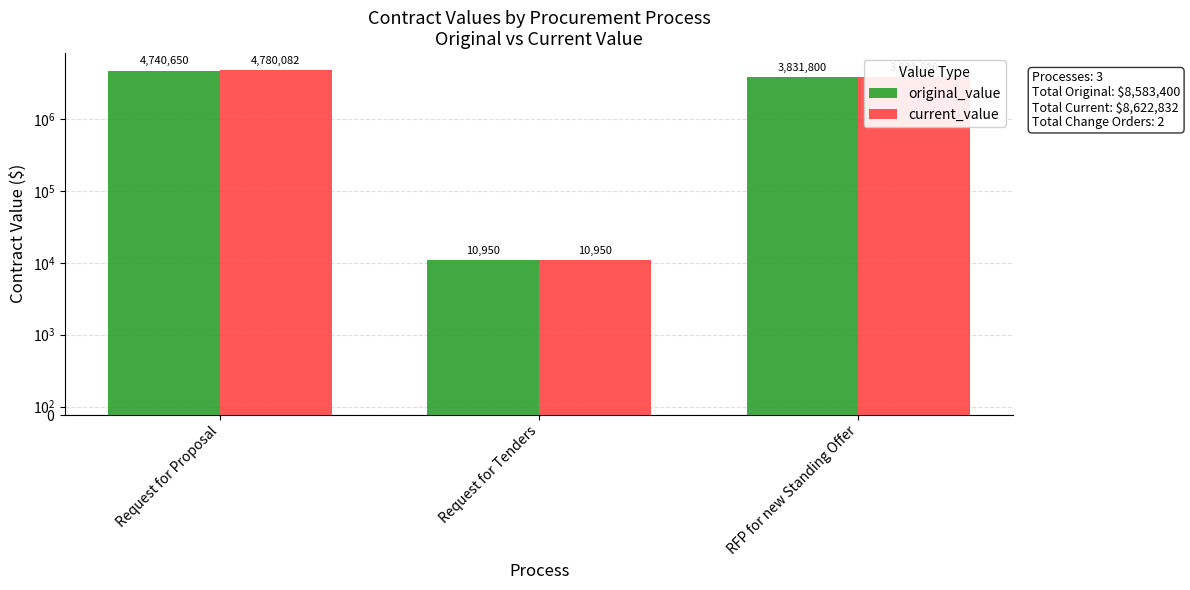

How many data points in current_value are less than 3831800?

1